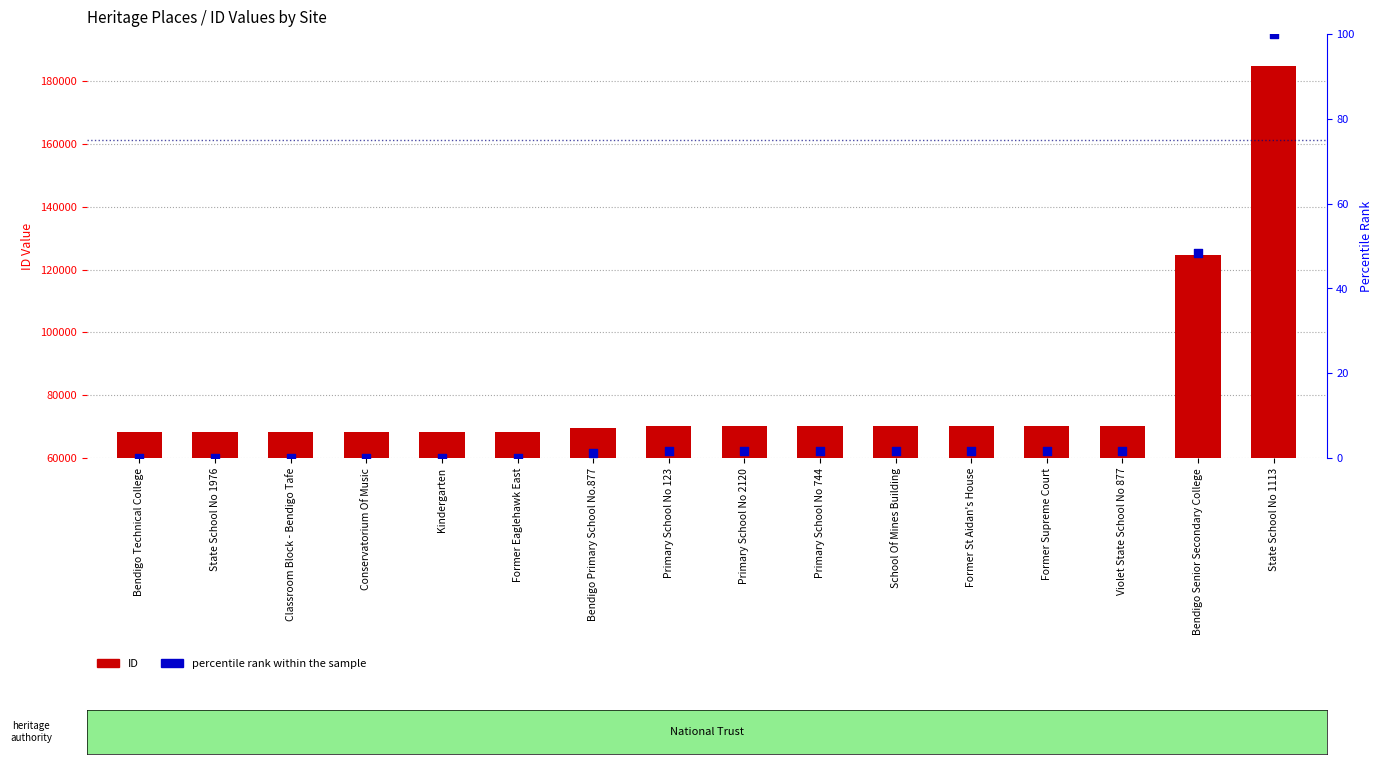

Which series has the largest total across all categories?

ID